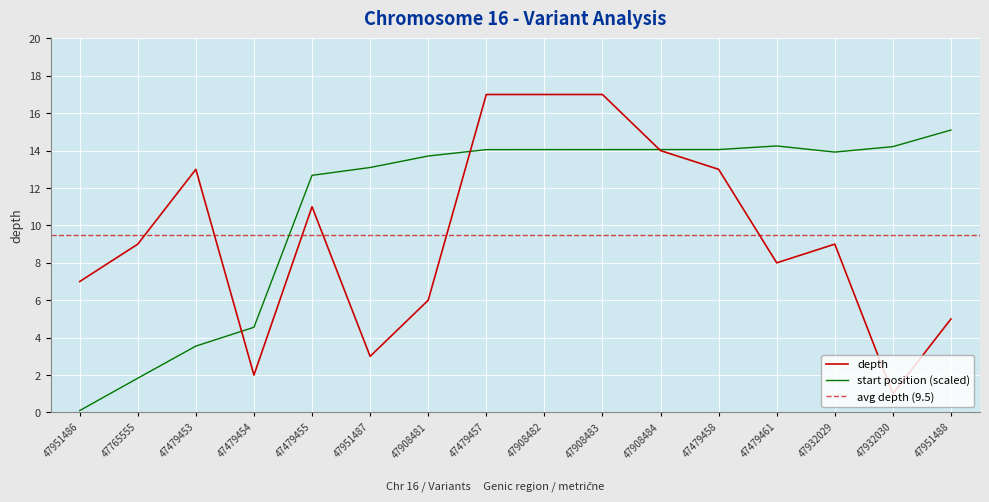

The depth series shows 9.0 at 47932029. True or false?

True